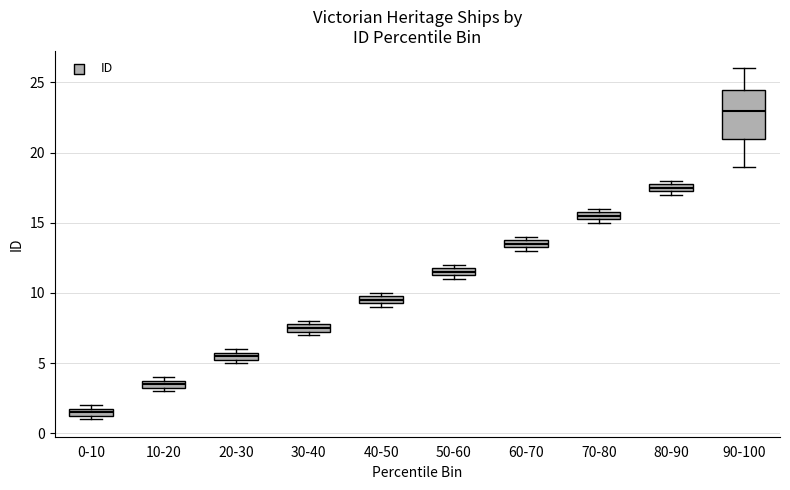

Which box has the lowest median line?

0-10